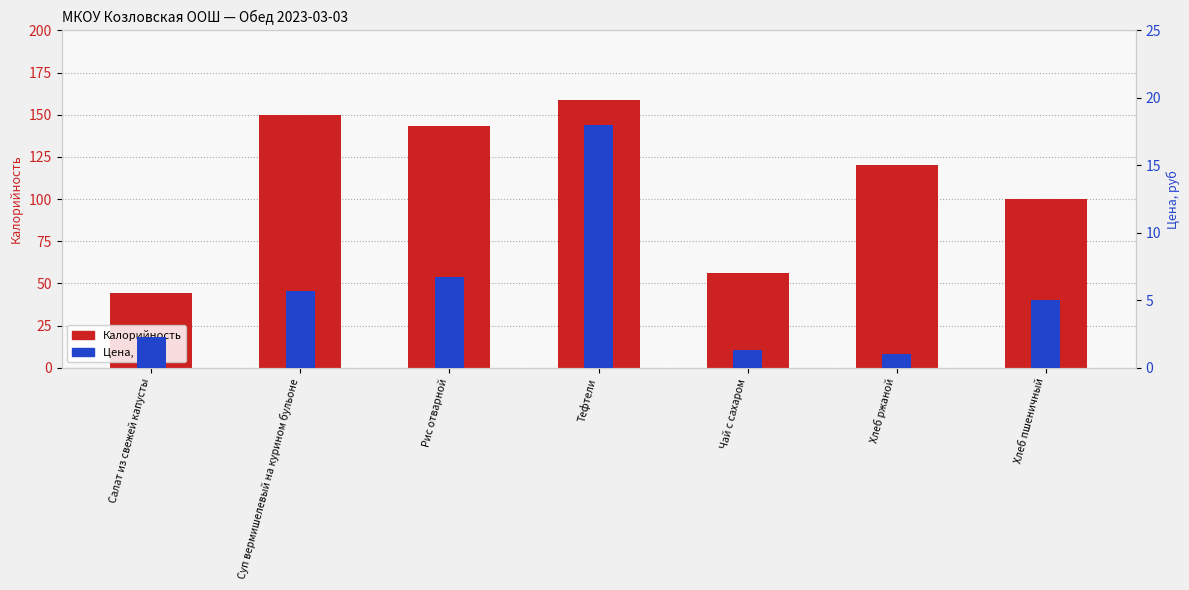

What is the sum of the Цена, руб values at Салат из свежей капусты and Рис отварной?

9.0